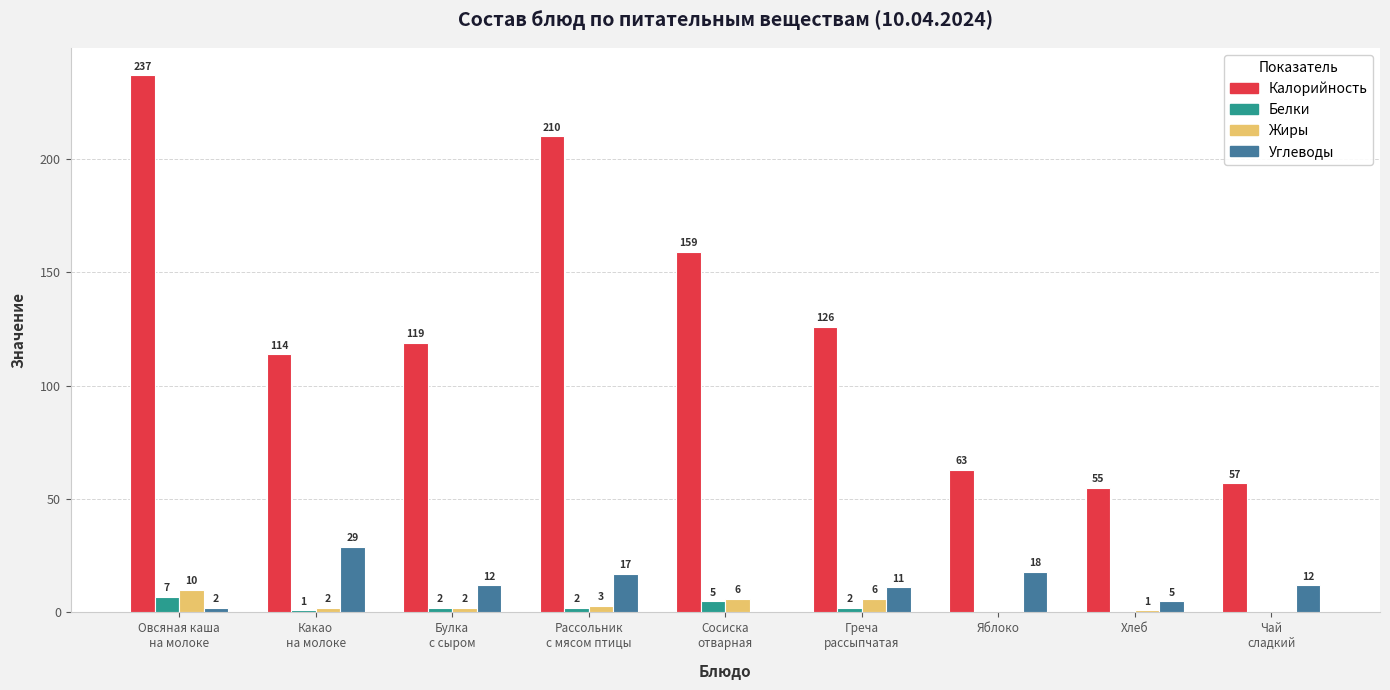

Which series has the largest total across all categories?

Калорийность